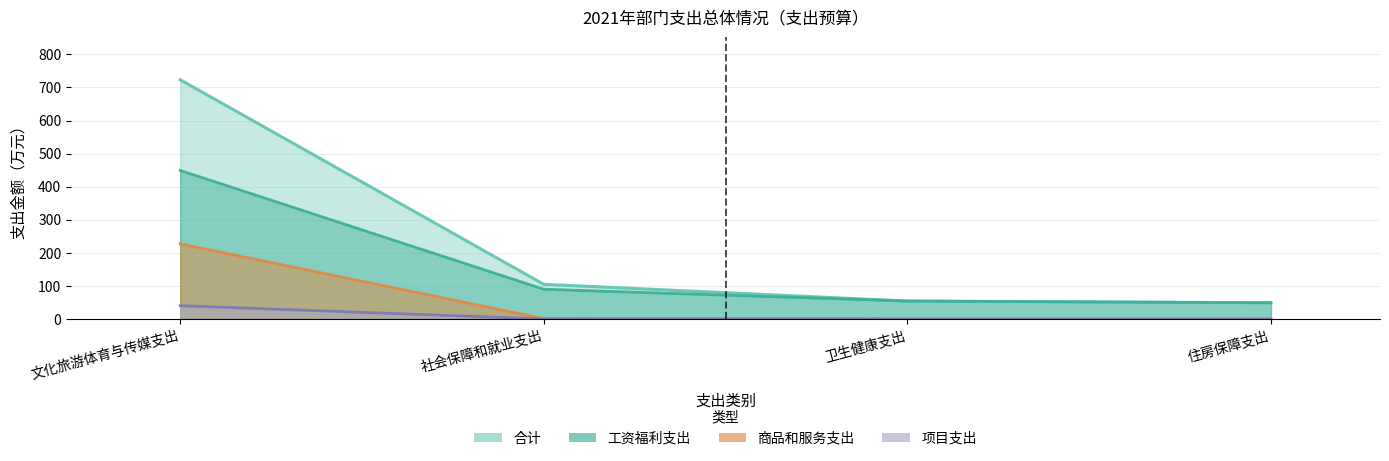

What is the label of the 2nd point from the right?

卫生健康支出